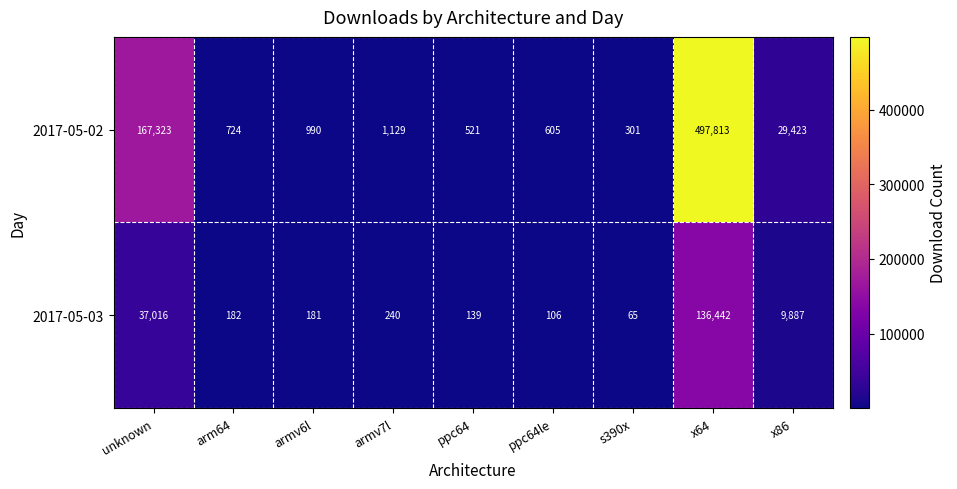

Is it true that 2017-05-02 equals 304385 at x64?

False